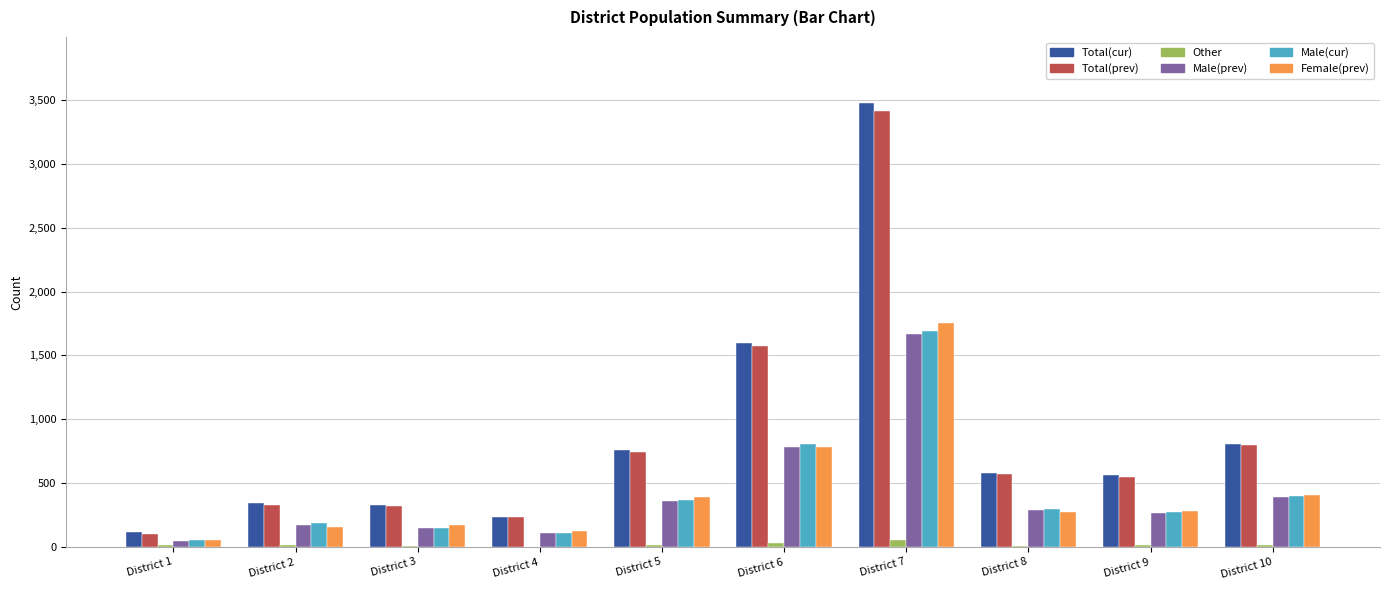

What is the maximum value shown in the chart?

3472